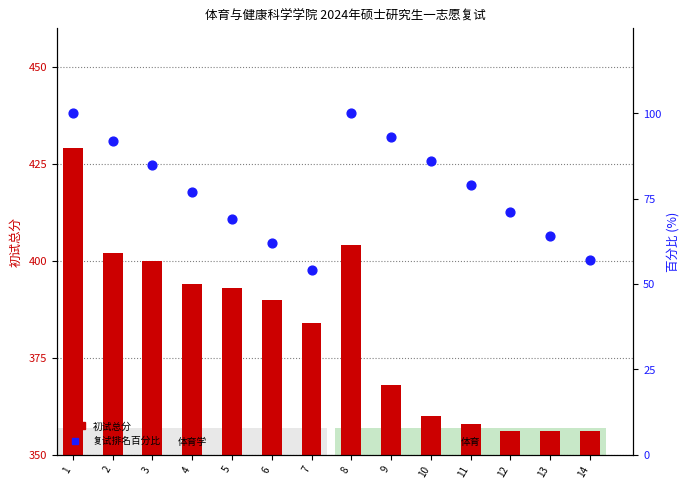

Is the value of 复试排名百分比 at 5 greater than the value of 初试总分 at 11?

No